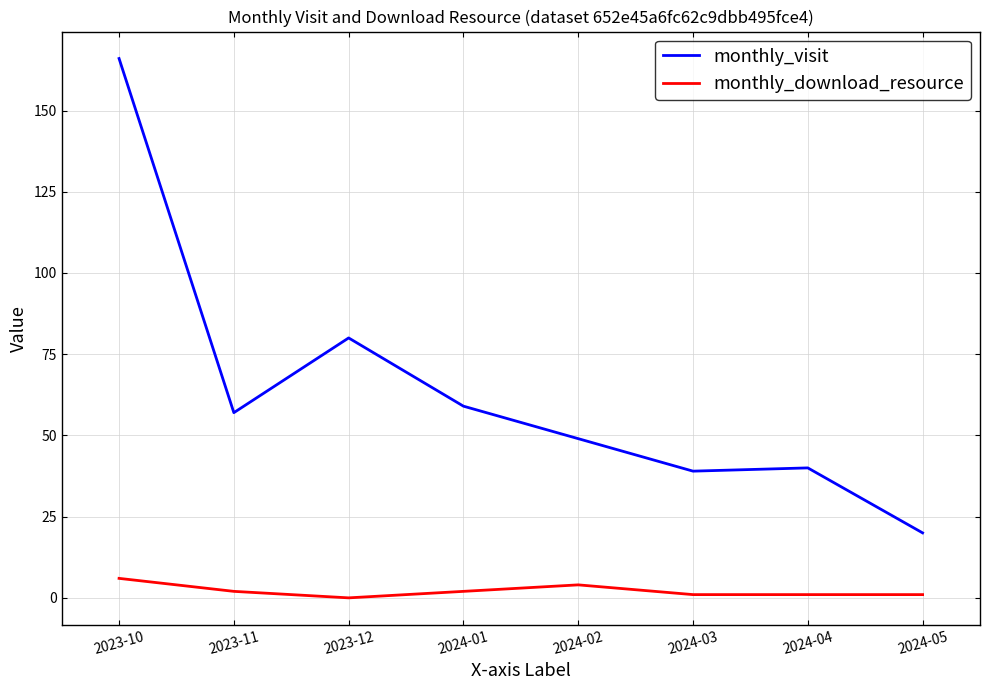

Is the value of monthly_visit at 2024-02 greater than the value of monthly_download_resource at 2023-10?

Yes